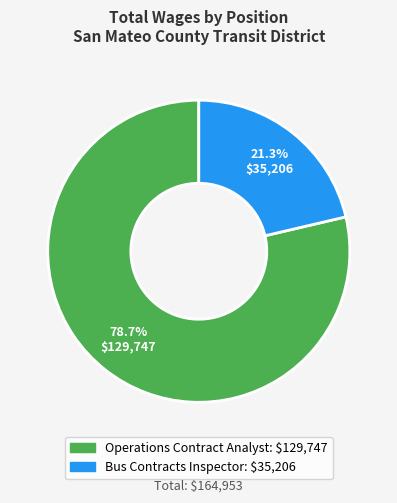

How many segments does this pie chart have?

2